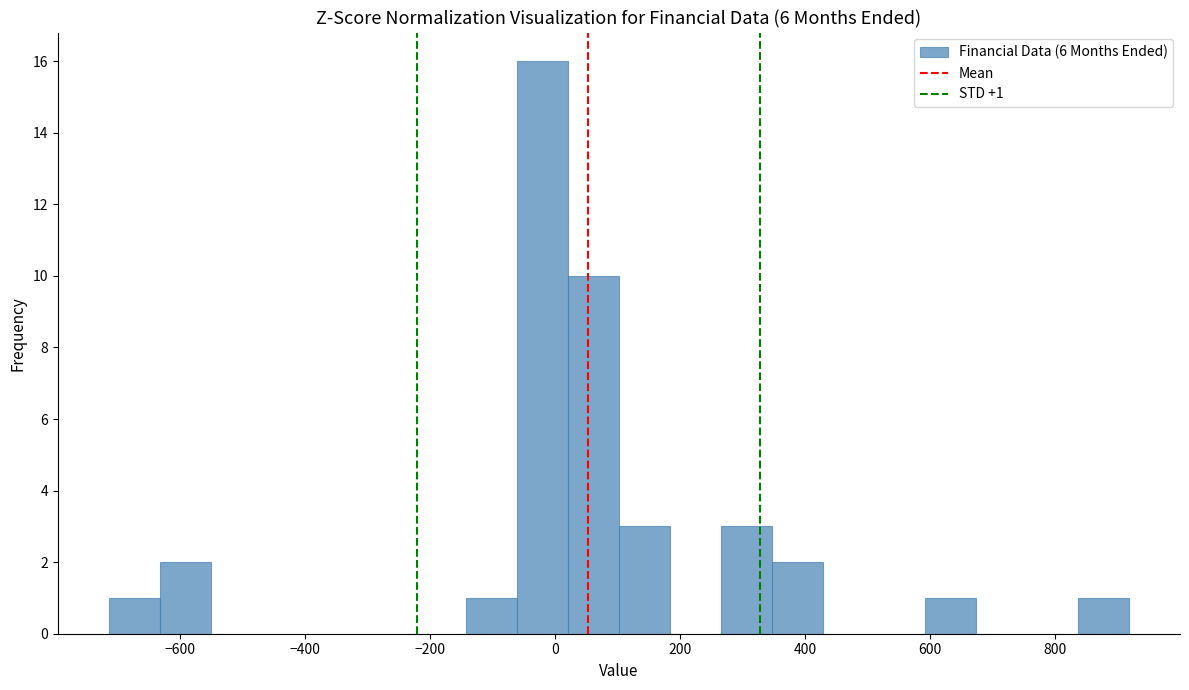

Which range on the x-axis has the tallest bar?

-60 to 20